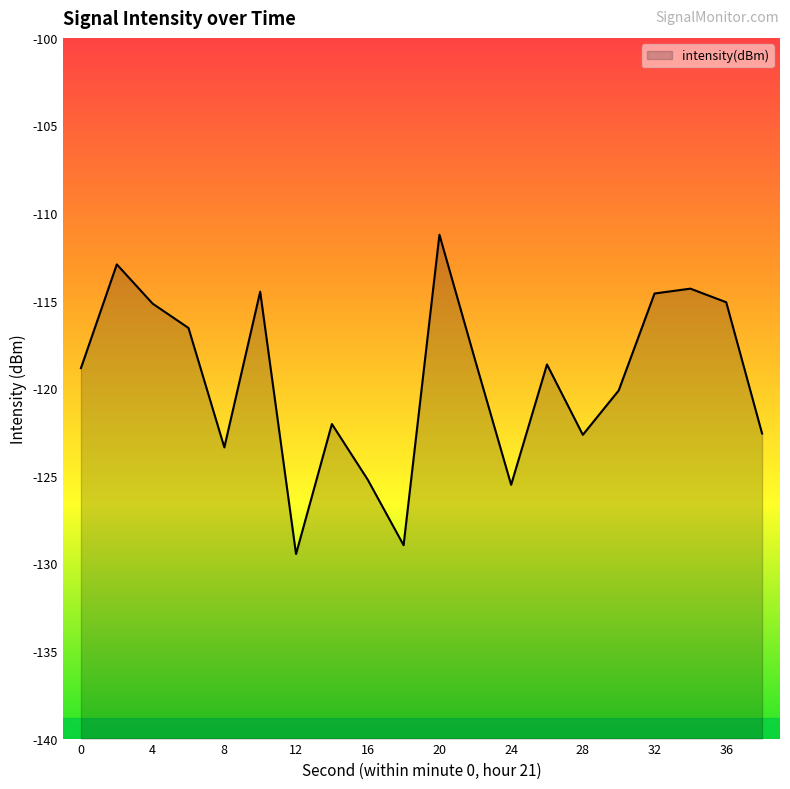

How many values exceed -118?

8